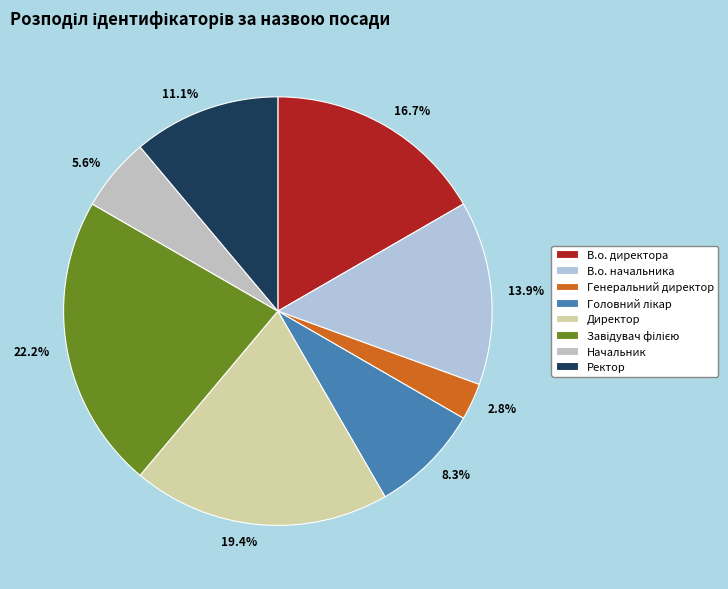

True or false: Директор accounts for 19% of the total.

True